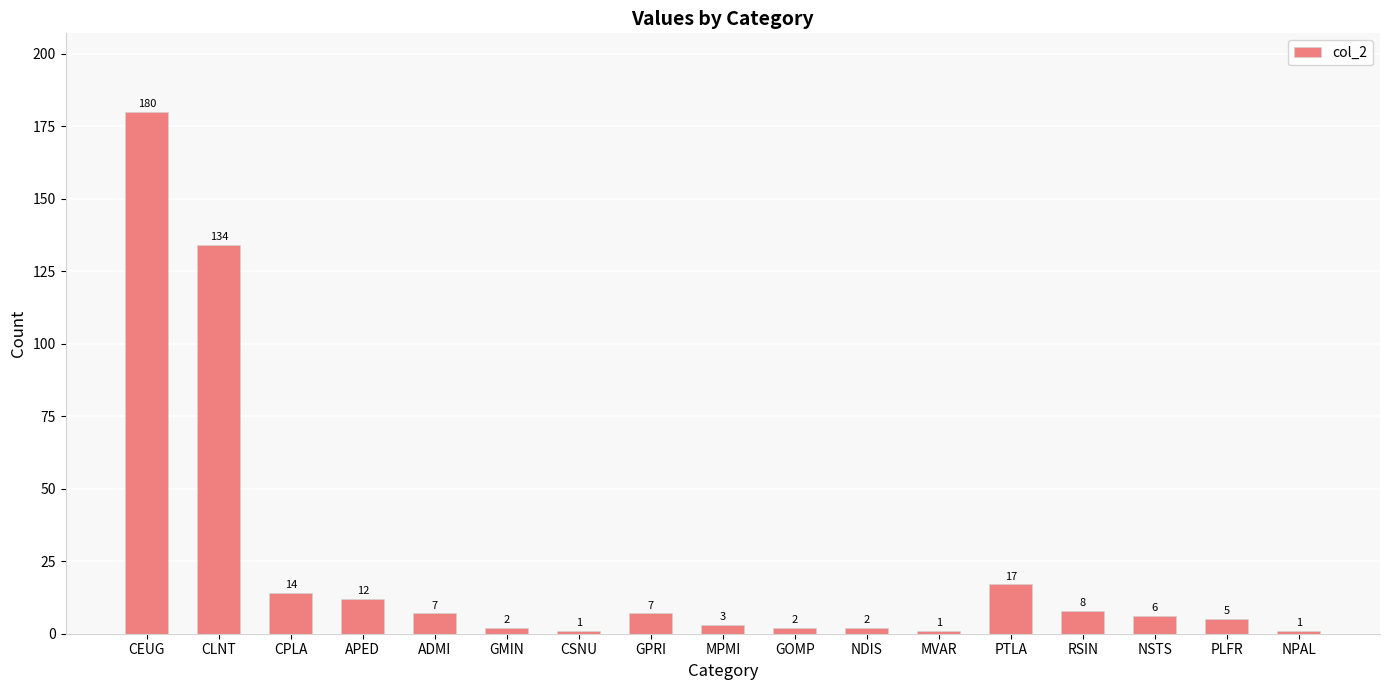

Between GMIN and PTLA, which is larger?

PTLA